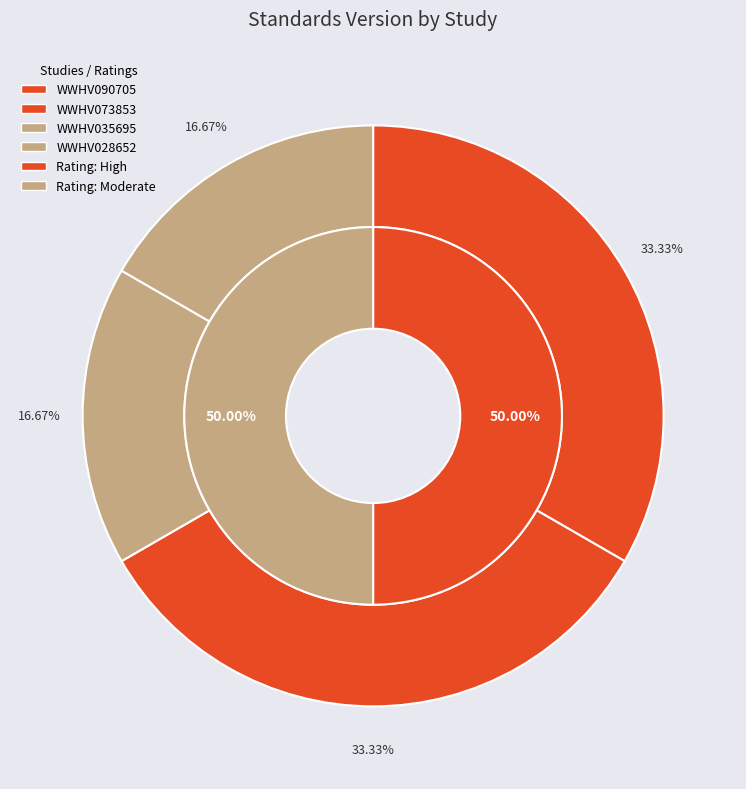

Which category has the biggest portion of the pie?

WWHV090705